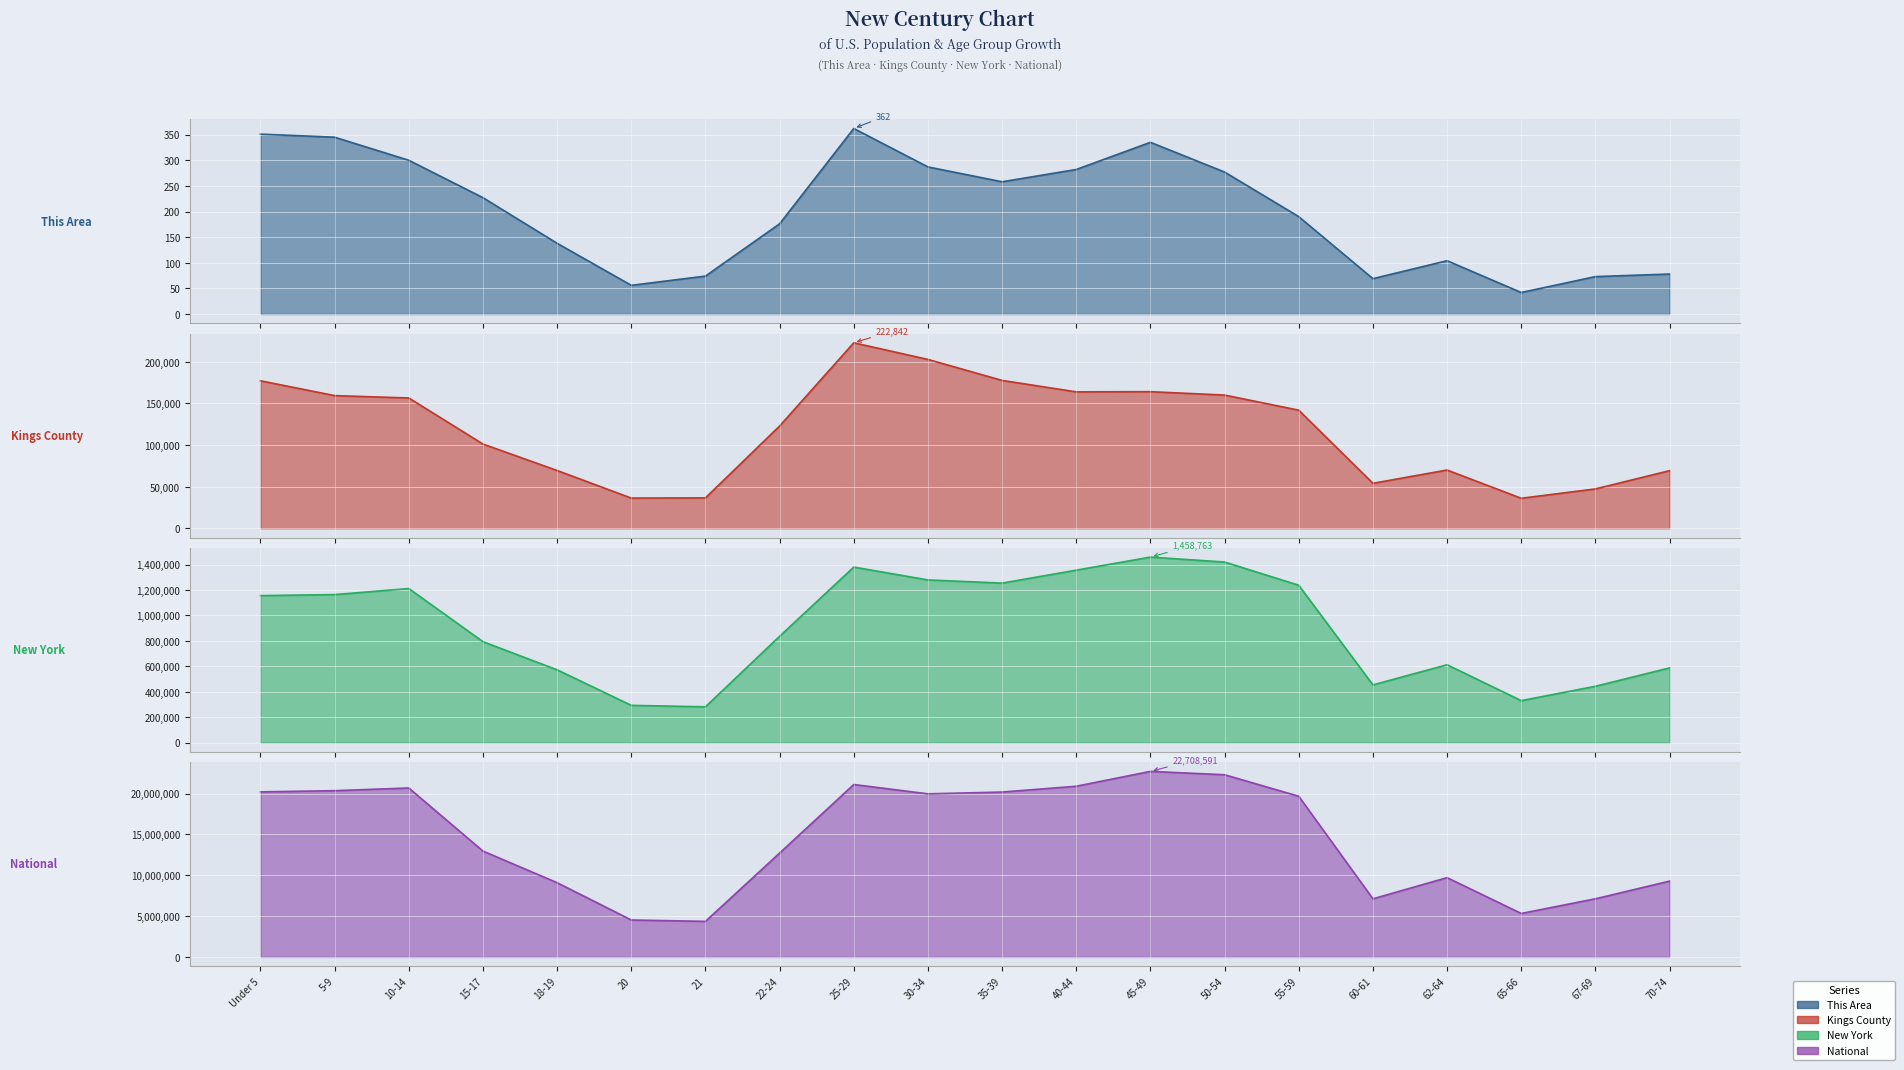

The value of This Area at 10-14 is 153. True or false?

False